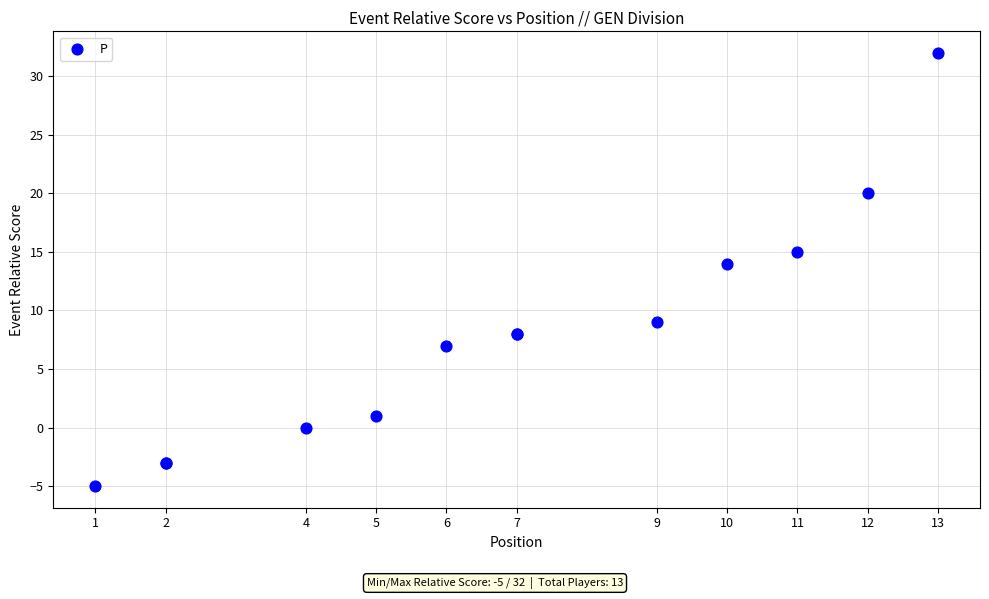

What Y value in the scatter plot is closest to 13?

14